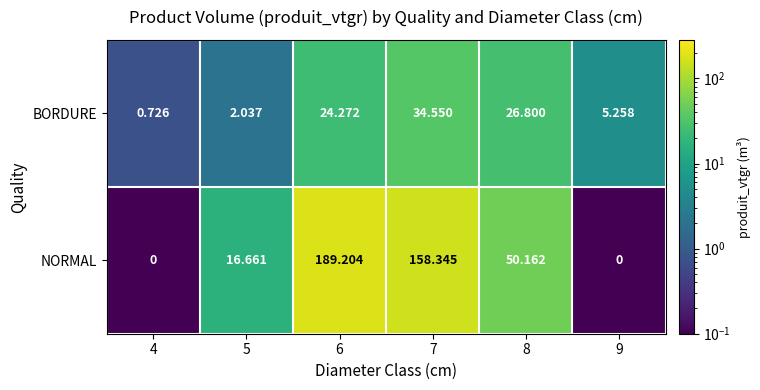

At 5, list the series in order from smallest to largest.

BORDURE, NORMAL